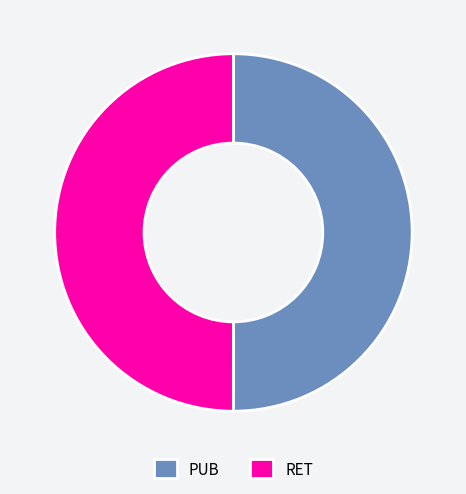

Is it true that PUB is 50% of the pie?

True